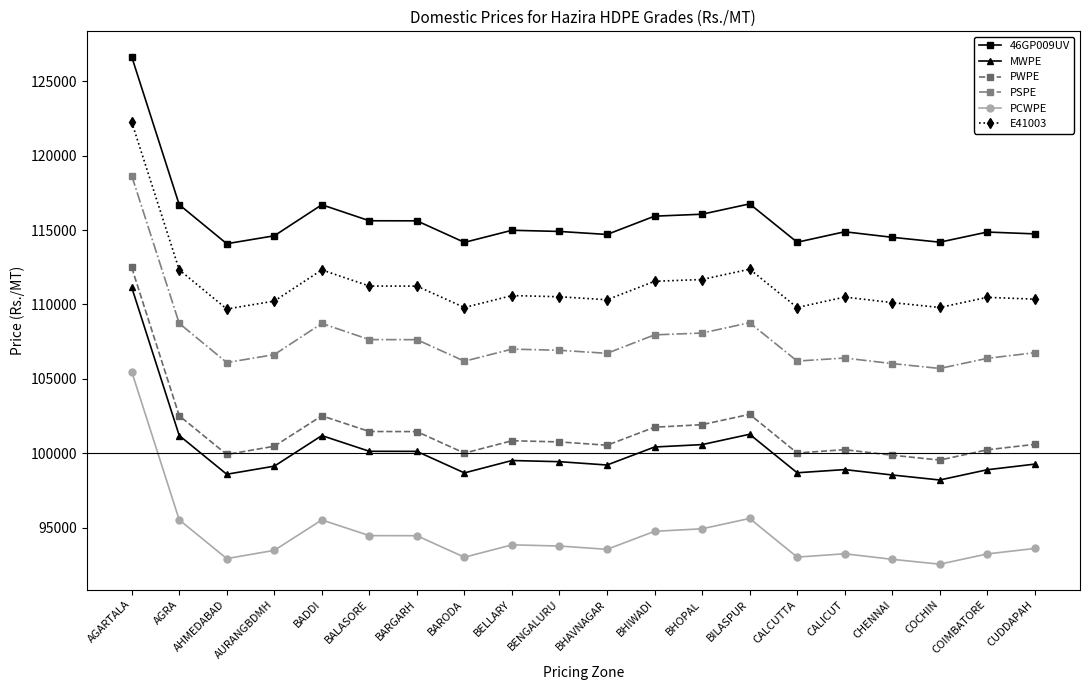

At which label is 46GP009UV closest to 120373?

BILASPUR